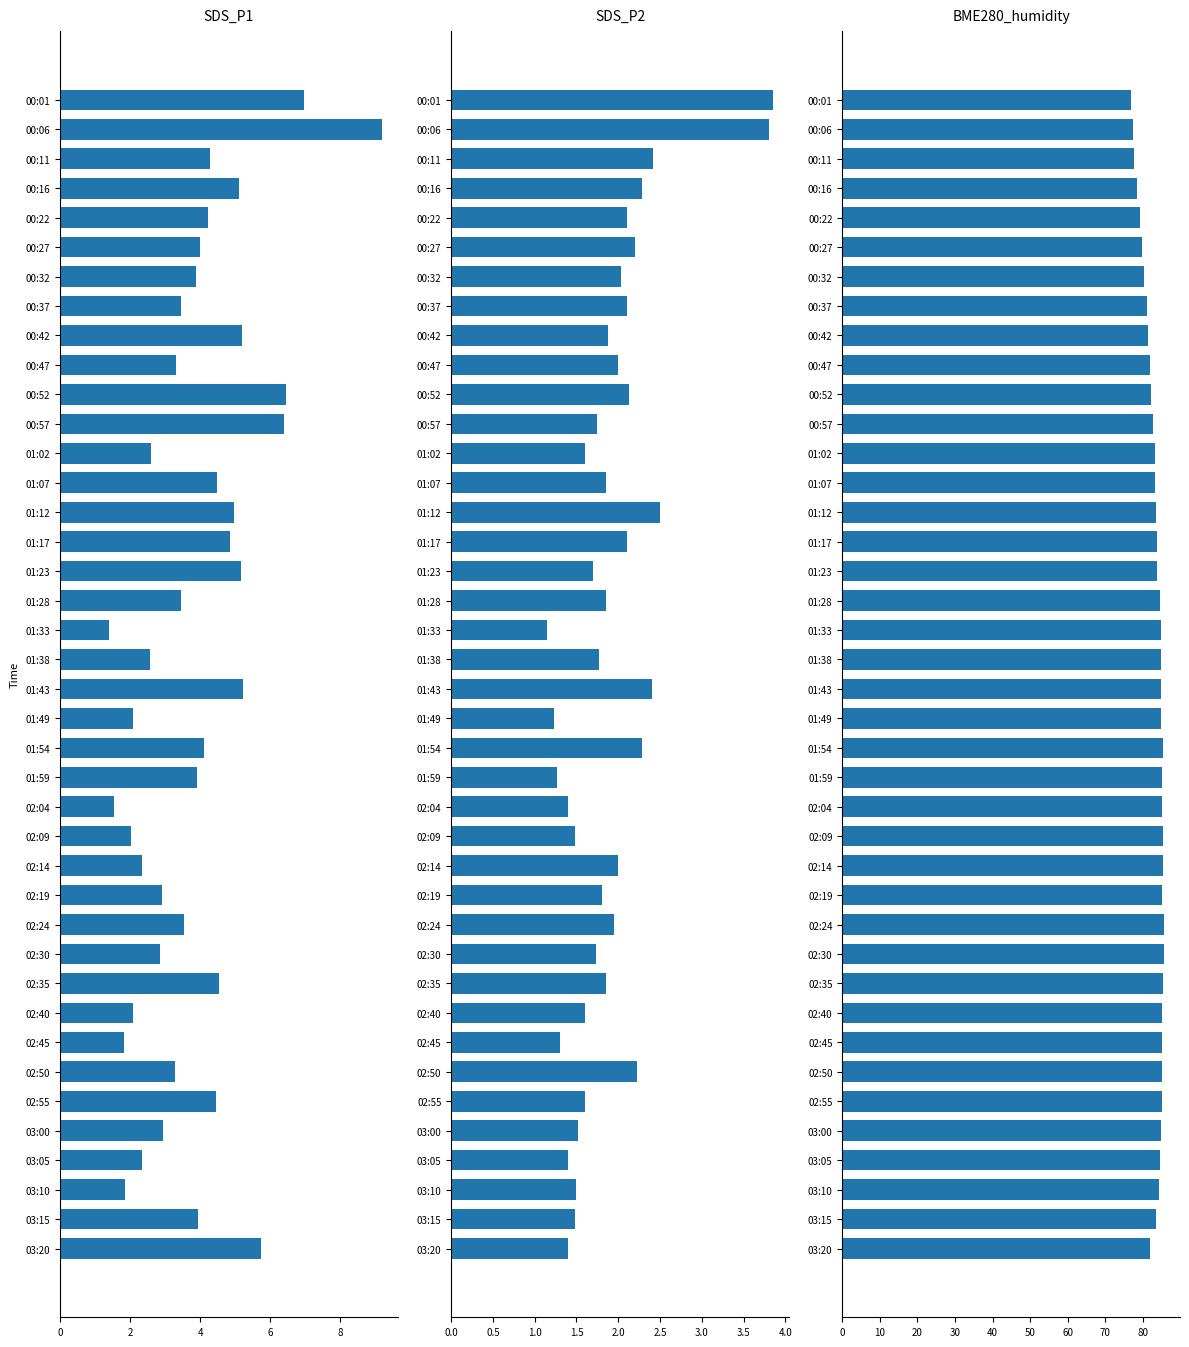

What is the difference between the maximum and second lowest values in the SDS_P1 series?

7.6